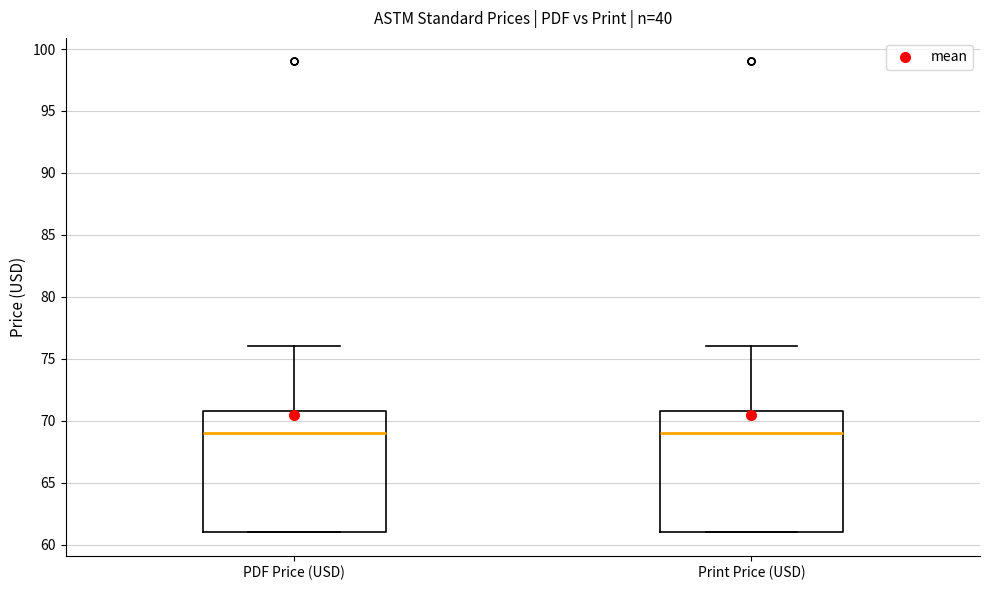

Reading left to right, transcribe this box plot: for each box, give where its median line is, the range the box spans, and where its two whiskers end, as read against the y-axis. The values are not printed on the chart, so give them approximately, as read against the axis.

PDF Price (USD): median 69, box 61 to 71, whiskers 61 to 76
Print Price (USD): median 69, box 61 to 71, whiskers 61 to 76